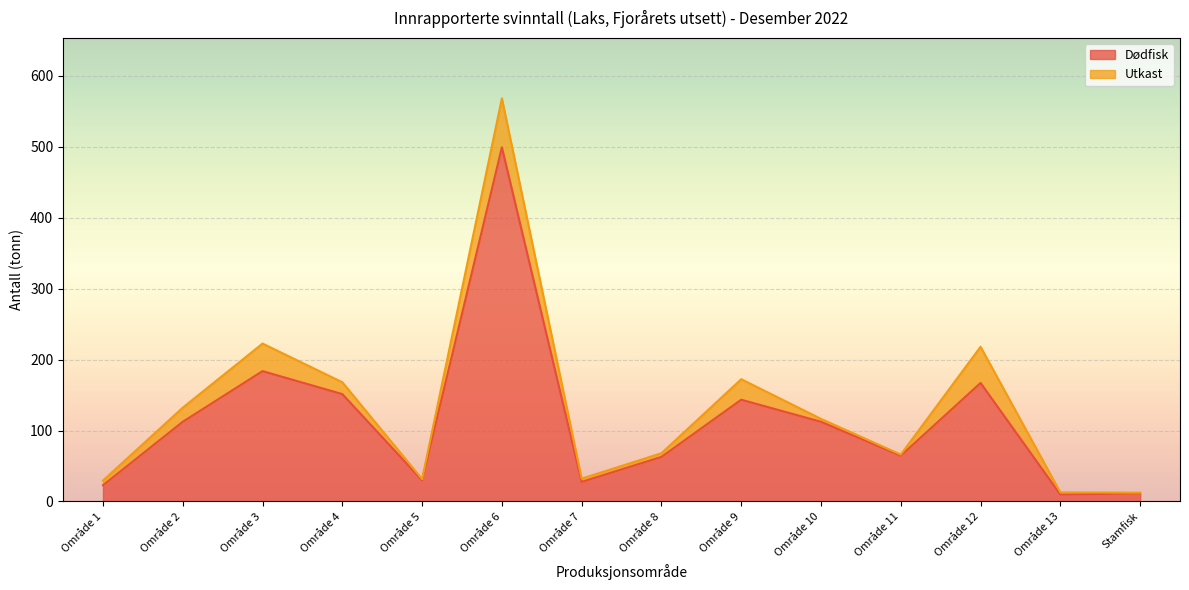

What is the difference between the values at Område 5 and Område 1?

7.0